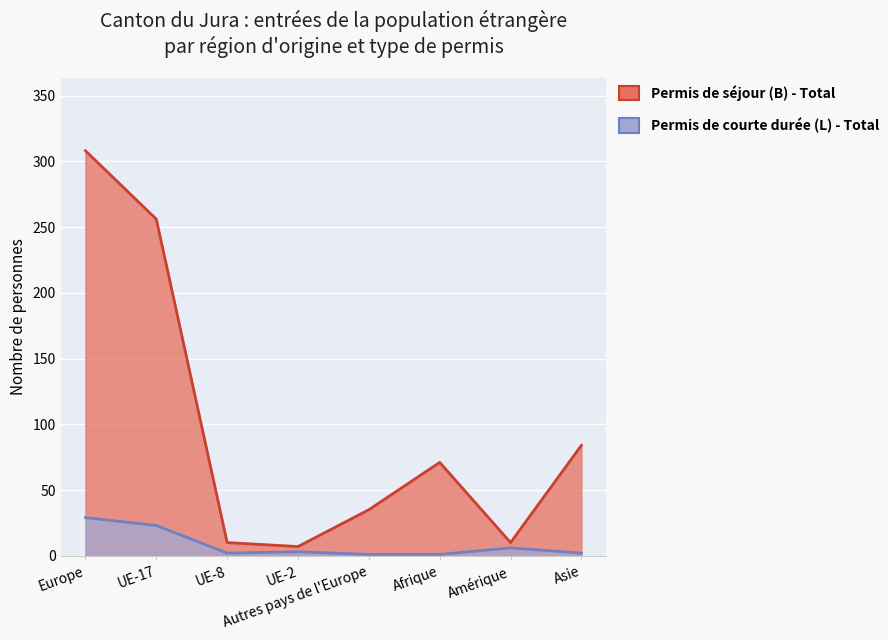

What is the sum of all Permis de courte durée (L) - Total values?

67